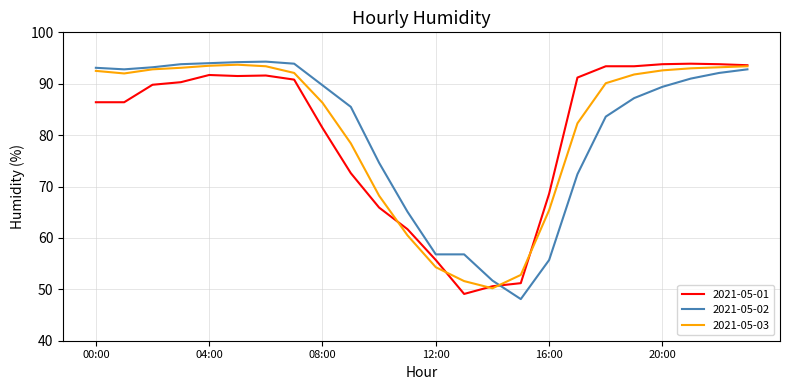

What is the lowest value of the 2021-05-02 series?

48.1